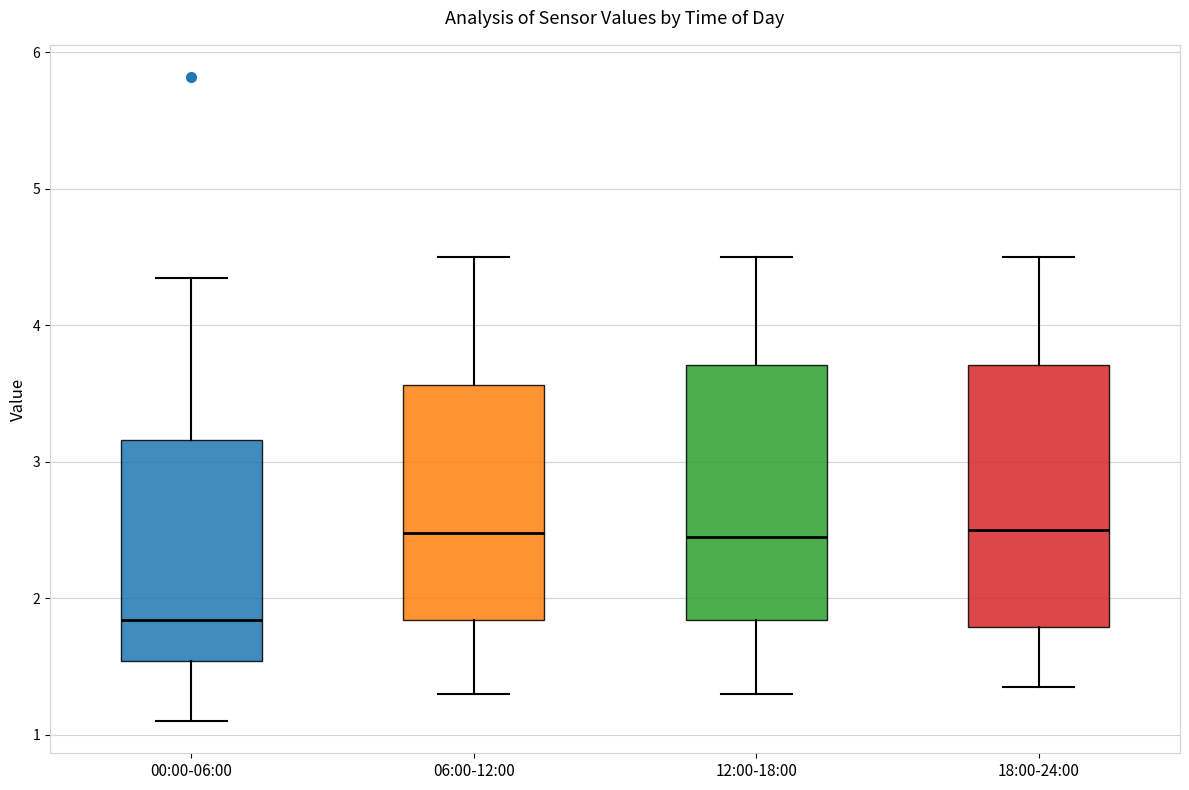

Reading left to right, read every box against the y-axis: the position of its median line, the range the box covers, and the ends of its whiskers. The values are not printed on the chart, so give them approximately, as read against the axis.

00:00-06:00: median 1.8, box 1.5 to 3.2, whiskers 1.1 to 4.4
06:00-12:00: median 2.5, box 1.8 to 3.6, whiskers 1.3 to 4.5
12:00-18:00: median 2.5, box 1.8 to 3.7, whiskers 1.3 to 4.5
18:00-24:00: median 2.5, box 1.8 to 3.7, whiskers 1.4 to 4.5